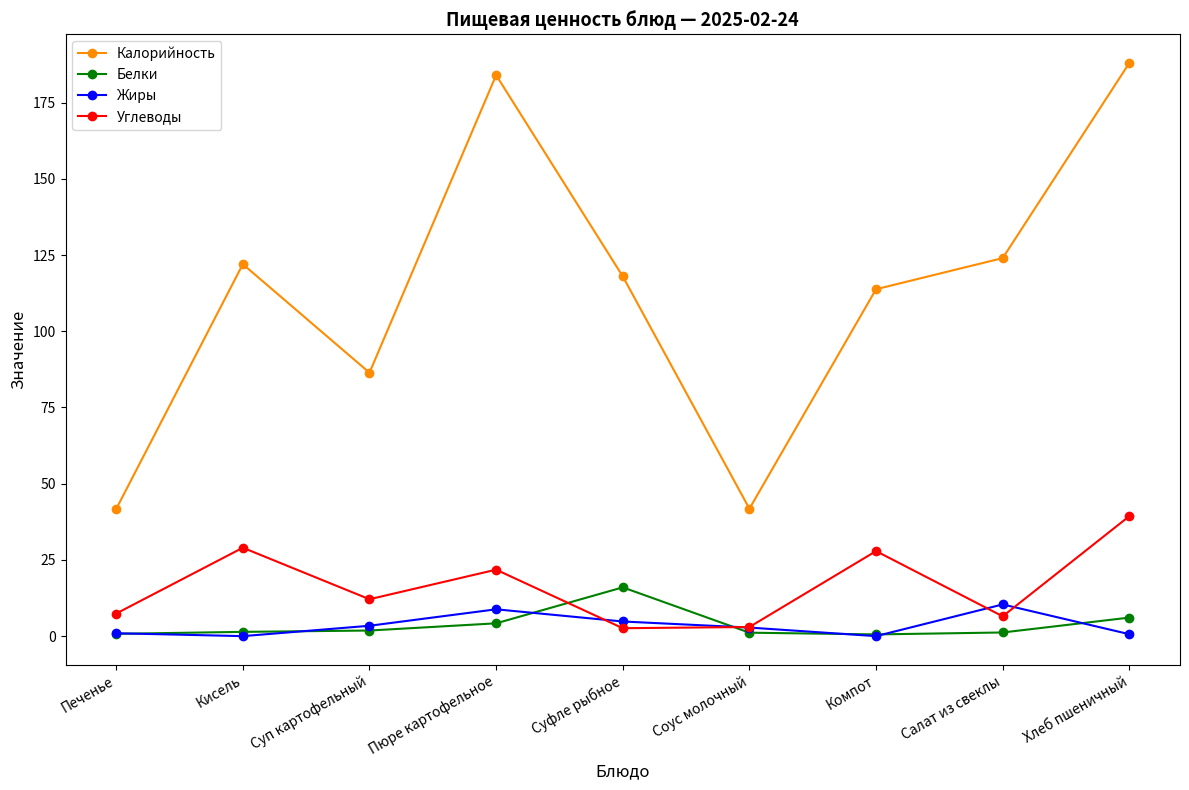

What is the lowest value of the Калорийность series?

41.7